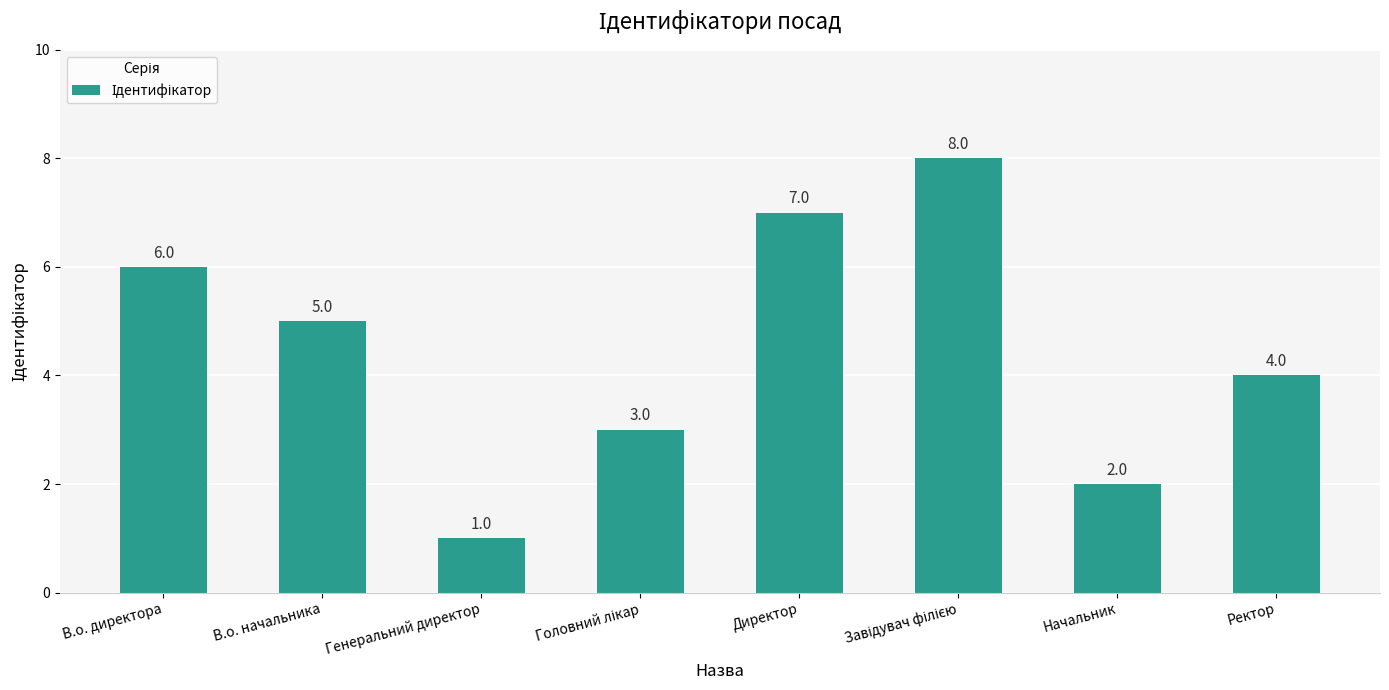

What is the difference between the second highest and second lowest values?

5